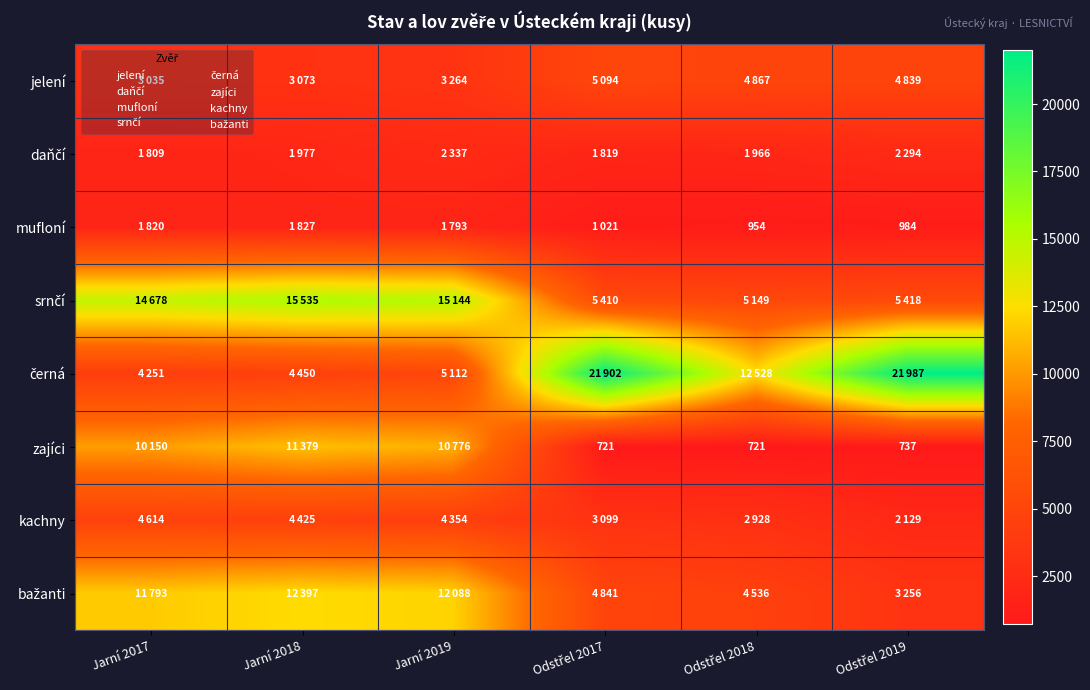

List the series in order of their peak value, highest first.

černá, srnčí, bažanti, zajíci, jelení, kachny, daňčí, mufloní